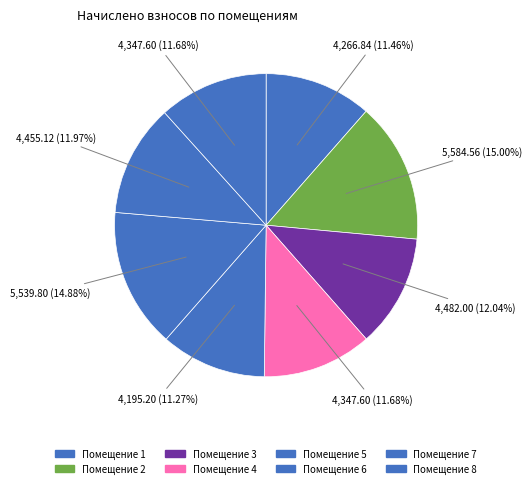

How many segments does this pie chart have?

8